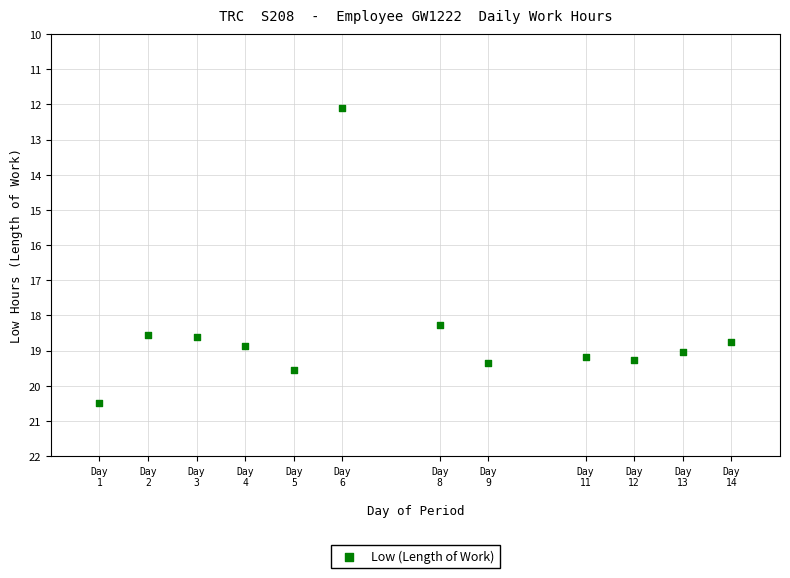

What Y value in the scatter plot is closest to 16?

18.3